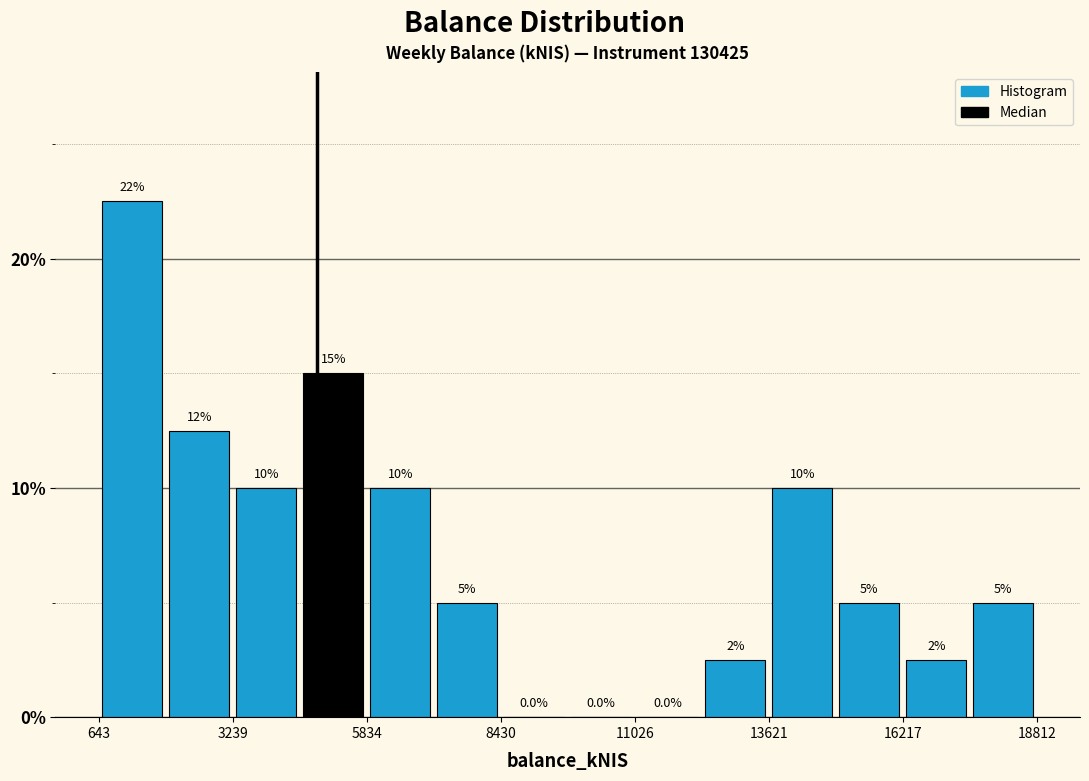

Around what value on the x-axis is the tallest bar? Give the approximate position of its centre, as read against the axis.

1500